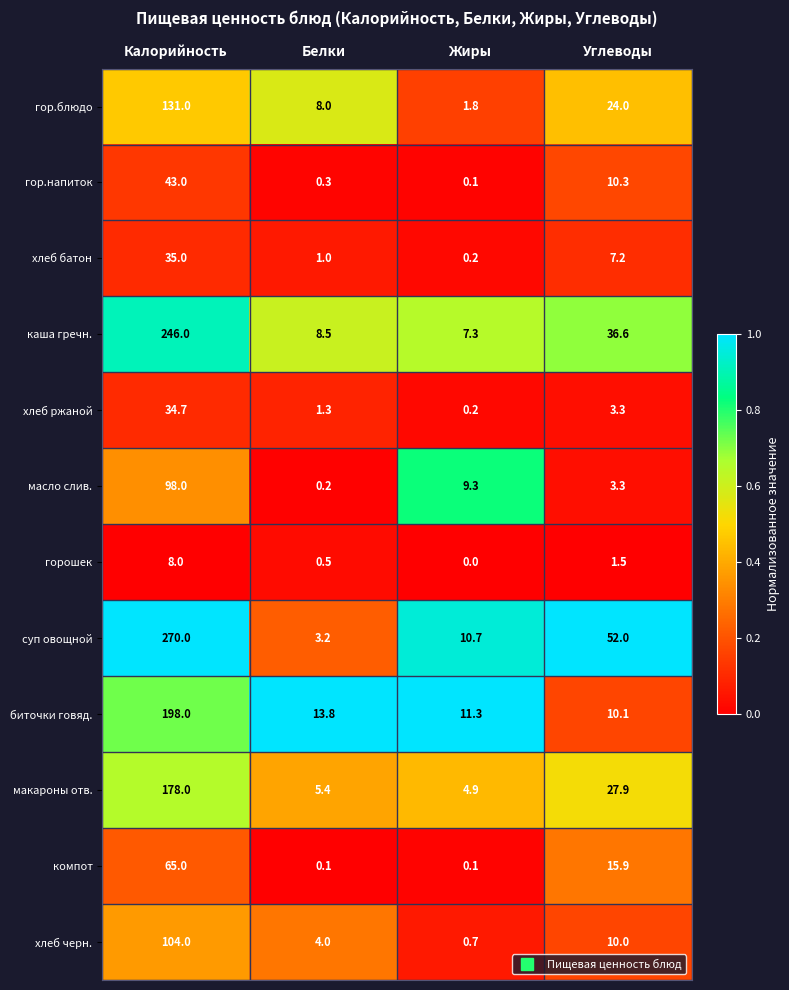

The value of компот at Углеводы is 15.9. True or false?

True